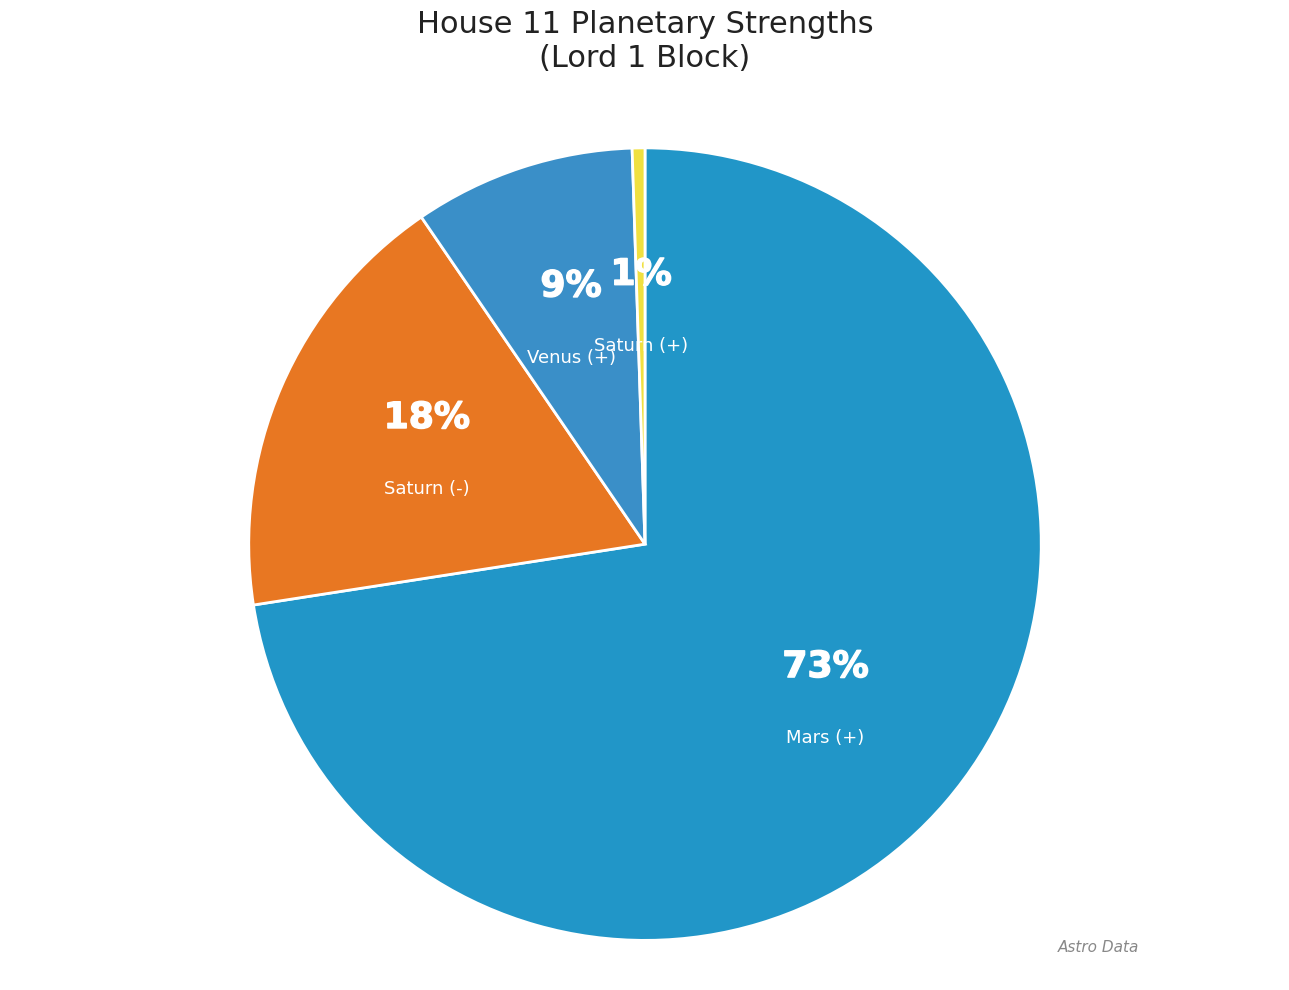

True or false: Saturn (+) accounts for 15% of the total.

False